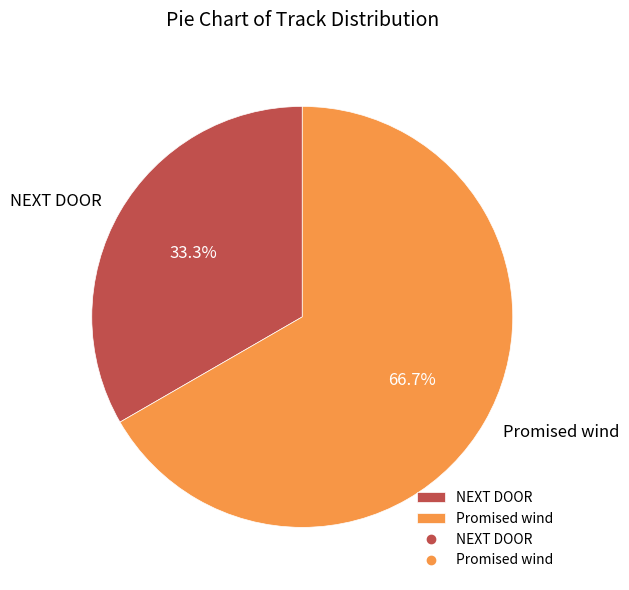

True or false: NEXT DOOR accounts for 33% of the total.

True